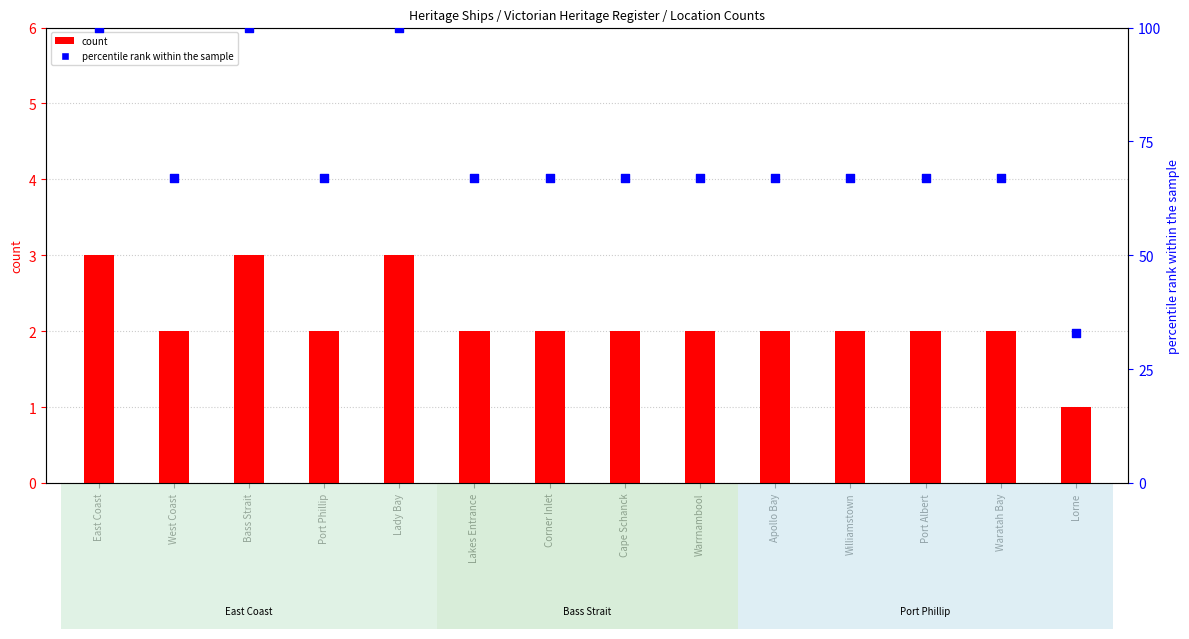

Is the value of count at Waratah Bay greater than the value of percentile rank within the sample at Cape Schanck?

No